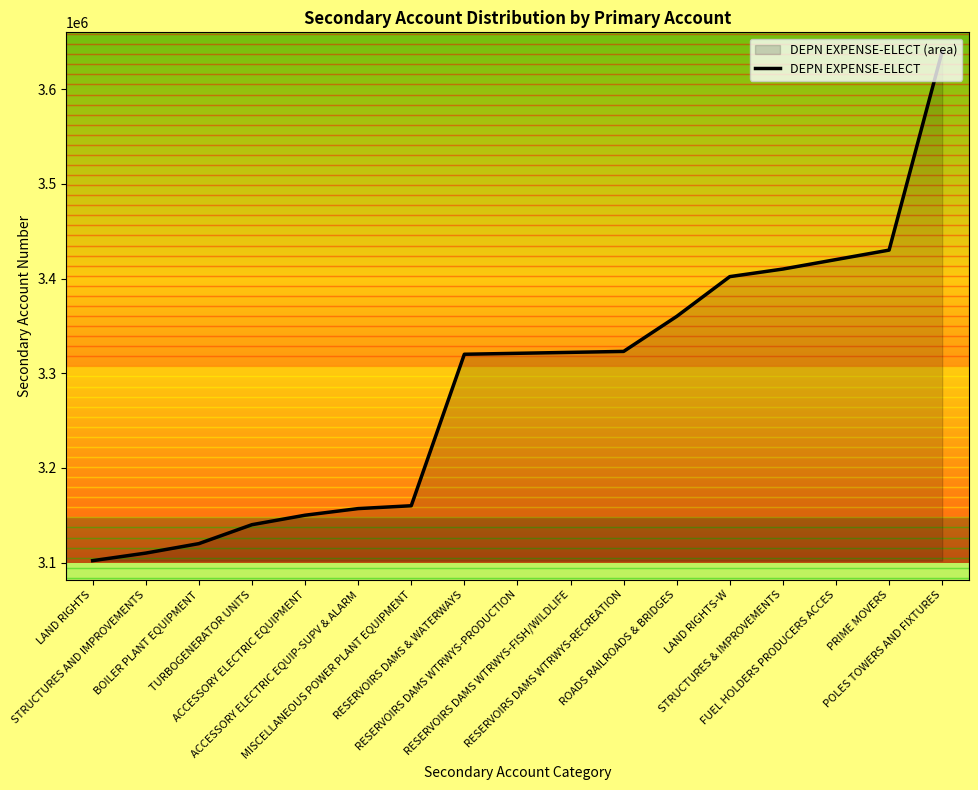

What is the smallest value displayed?

3102000